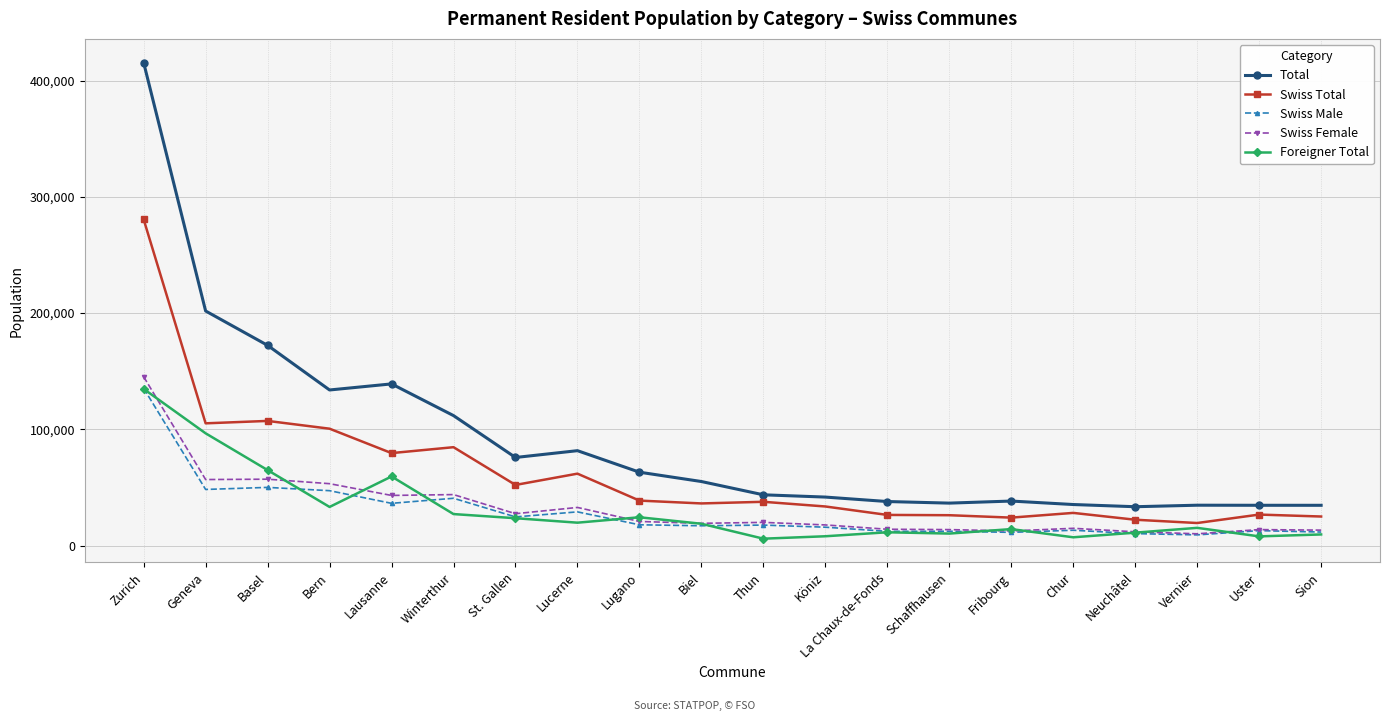

What is the minimum value for Swiss Female?

10207